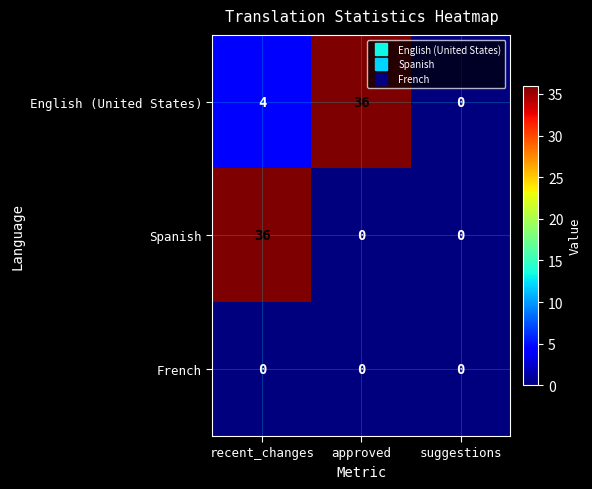

What is the total value across all series at approved?

36